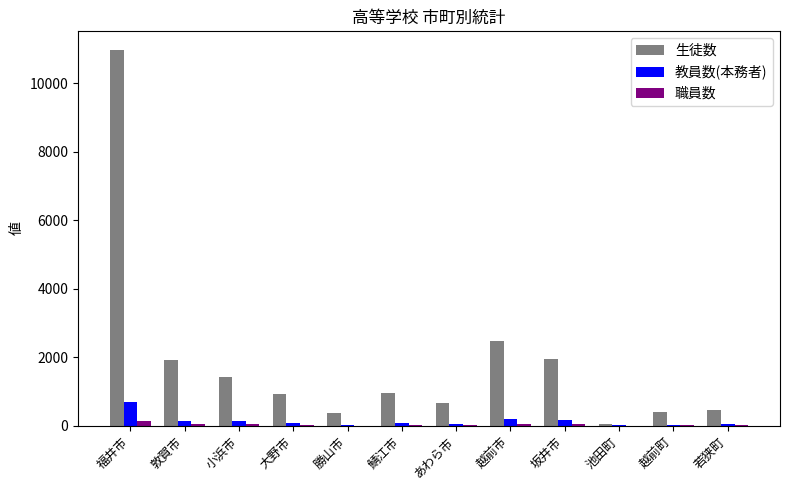

What is the sum of all 生徒数 values?

22592